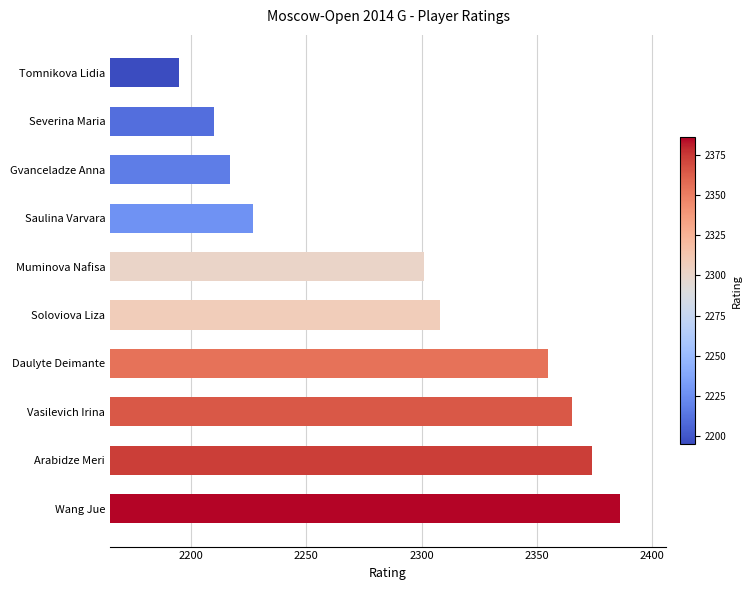

Rank the categories by value from highest to lowest.

Wang Jue, Arabidze Meri, Vasilevich Irina, Daulyte Deimante, Soloviova Liza, Muminova Nafisa, Saulina Varvara, Gvanceladze Anna, Severina Maria, Tomnikova Lidia